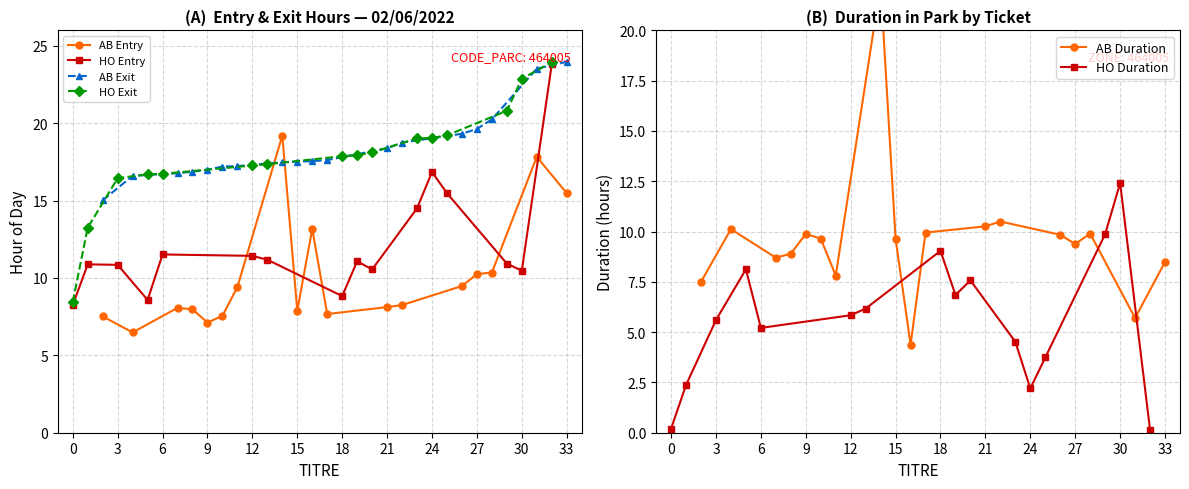

Is it true that AB Entry equals 2.8 at 21?

False